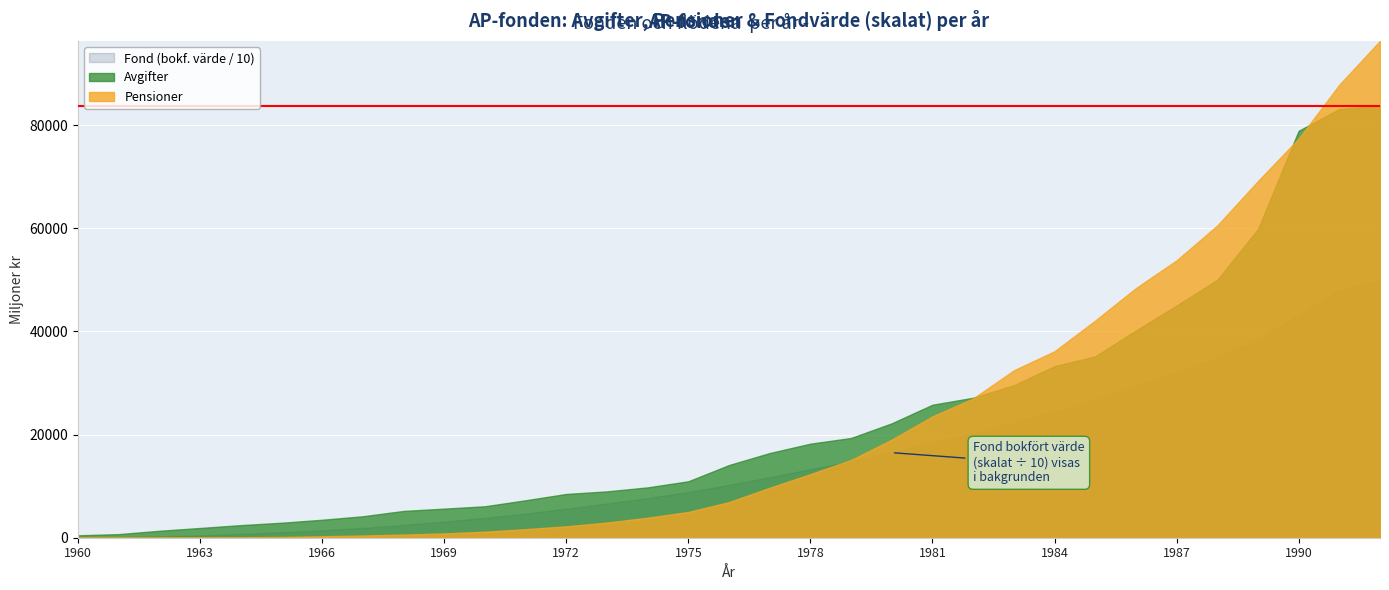

What are all the series names shown in the legend?

Fond (bokf. värde / 10), Avgifter, Pensioner